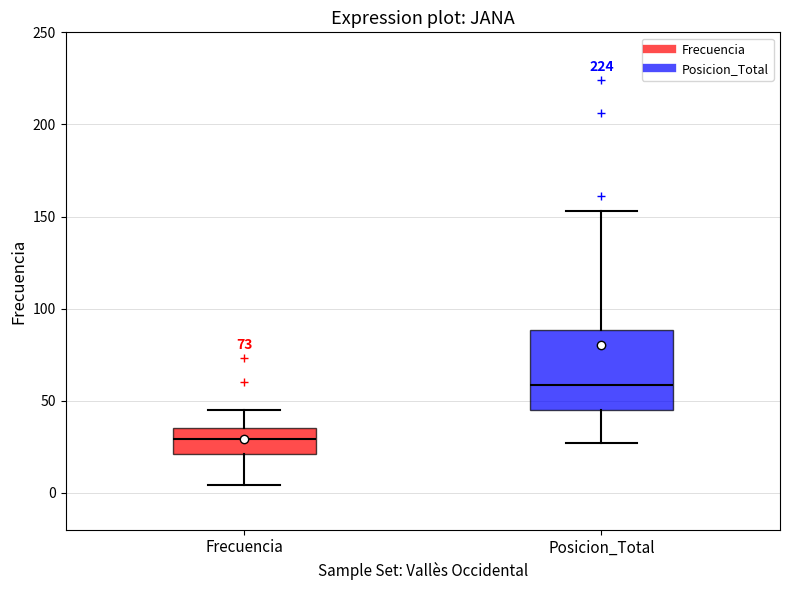

Where does the upper whisker of the box for Posicion_Total end on the y-axis? The values are not printed on the chart, so give them approximately, as read against the axis.

155